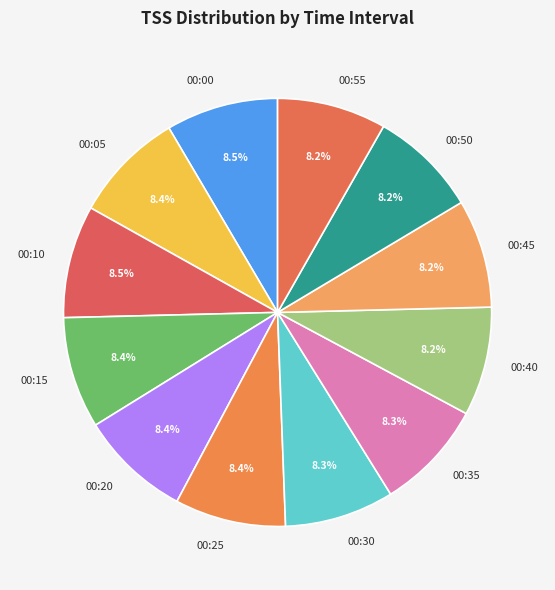

Is the sum of 00:50 and 00:15 greater than half?

No